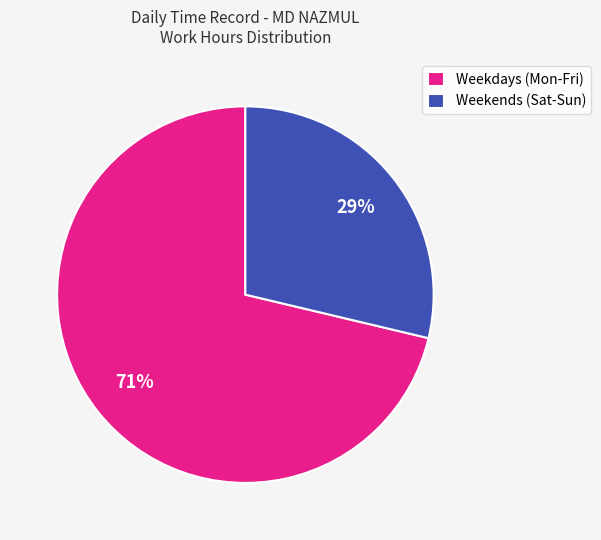

Is there a majority slice in this chart?

Yes